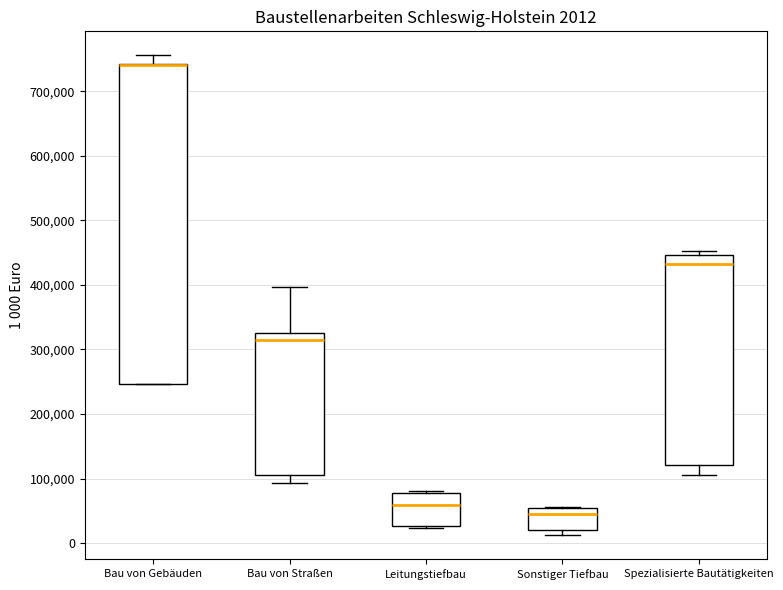

Which box is the tallest, from its lower edge to its upper edge?

Bau von Gebäuden